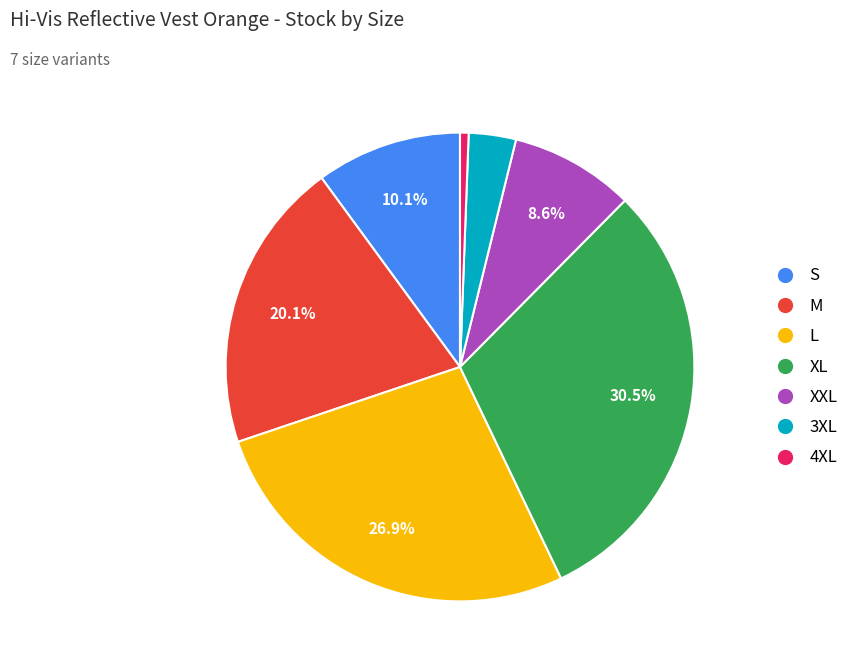

To the nearest percent, what is the difference between the largest and smallest slice percentages?

30%